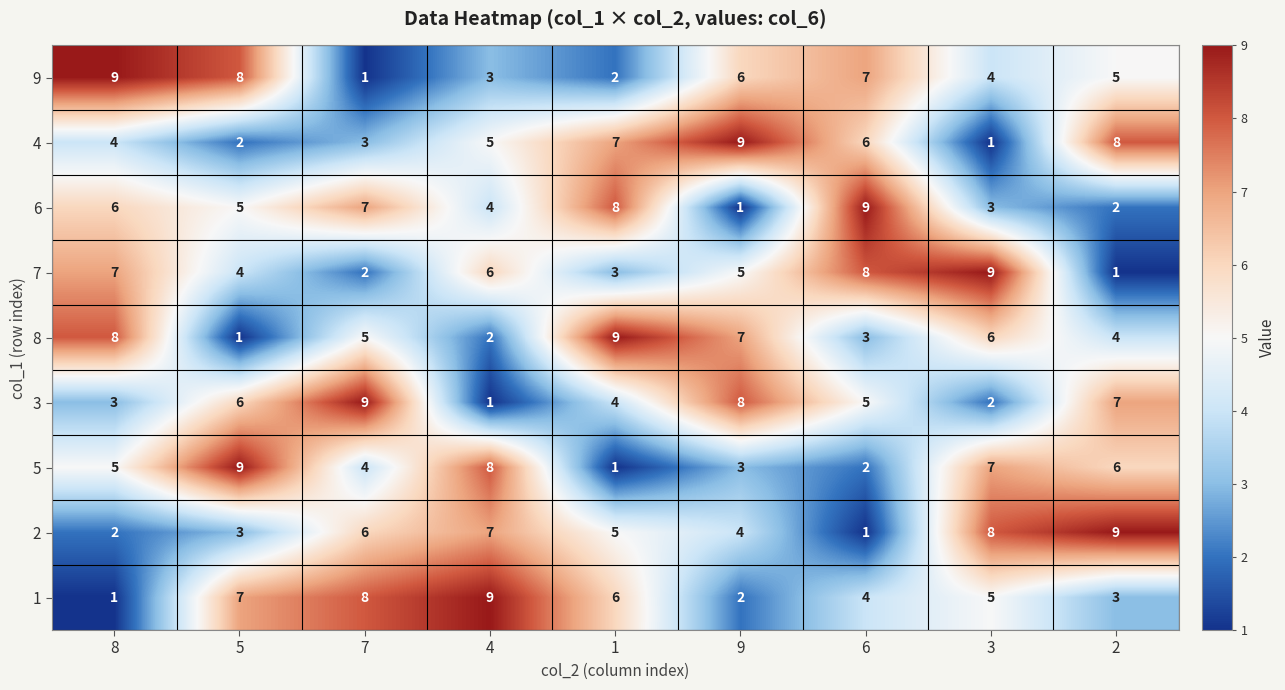

At 9, list the series in order from largest to smallest.

4, 3, 8, 9, 7, 2, 5, 1, 6